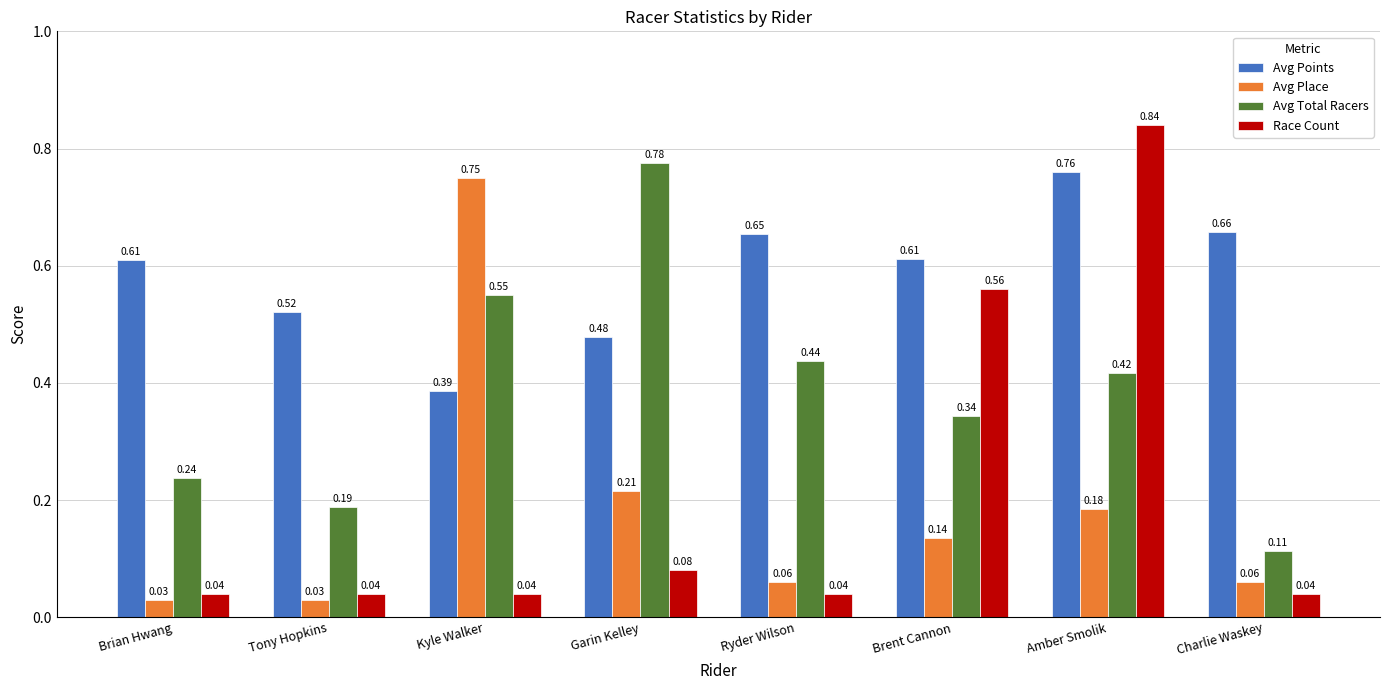

What is the sum of all Avg Place values?

1.5